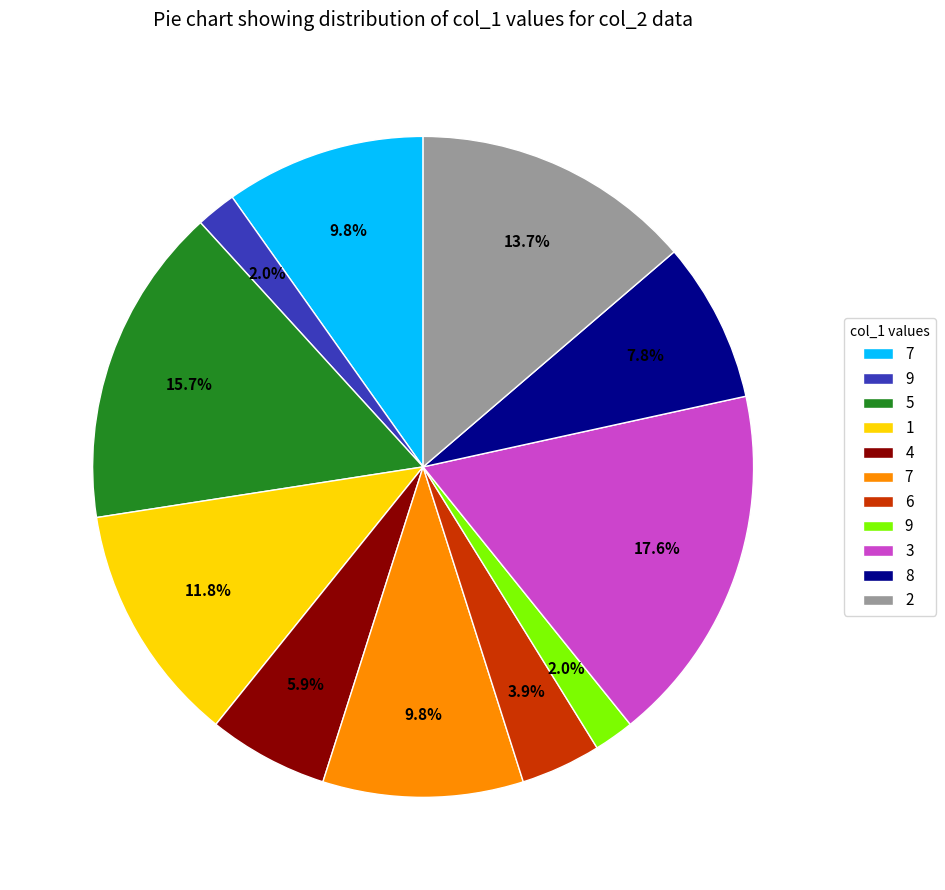

How many segments does this pie chart have?

11